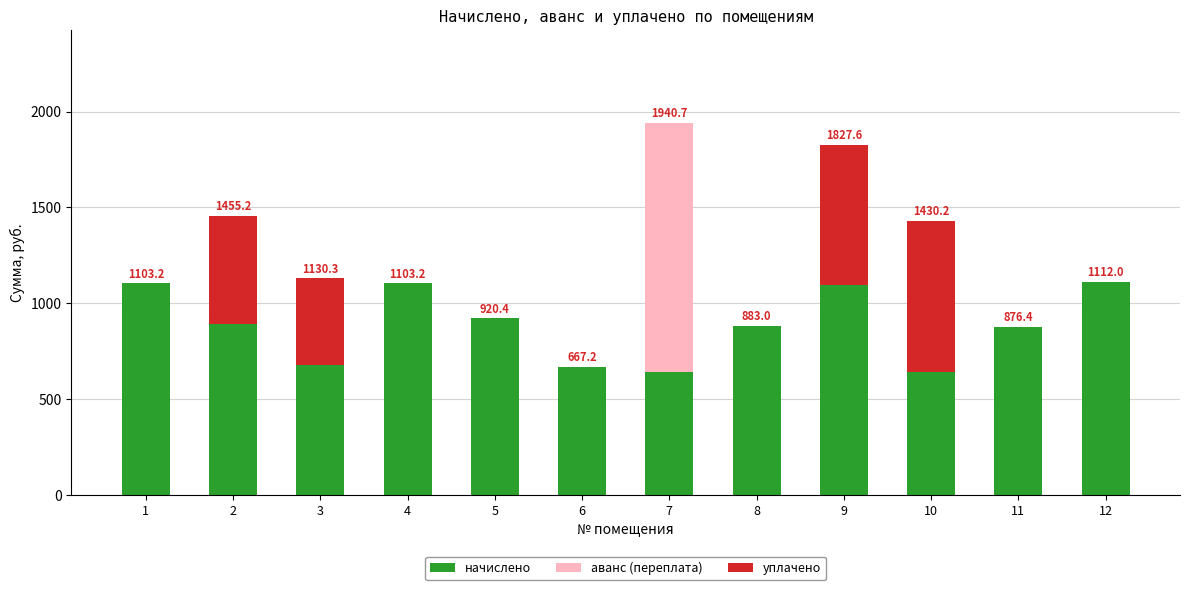

The value of начислено at 11 is 876.4. True or false?

True